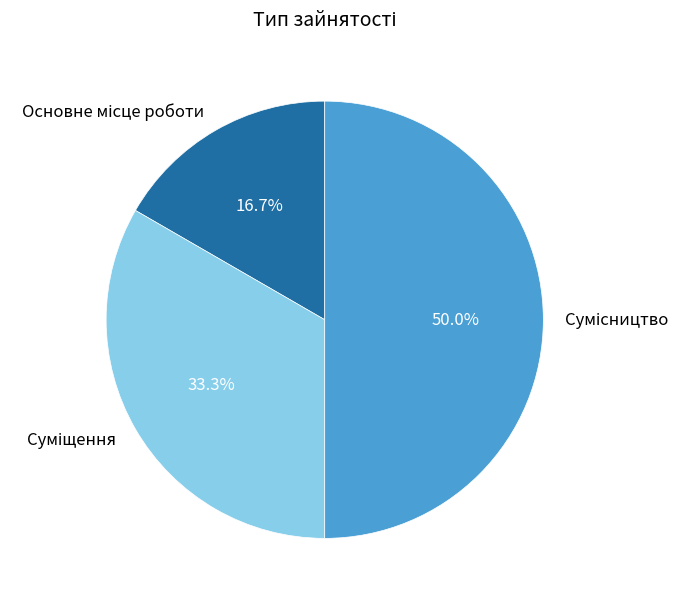

To the nearest percent, what is the average slice percentage?

33%